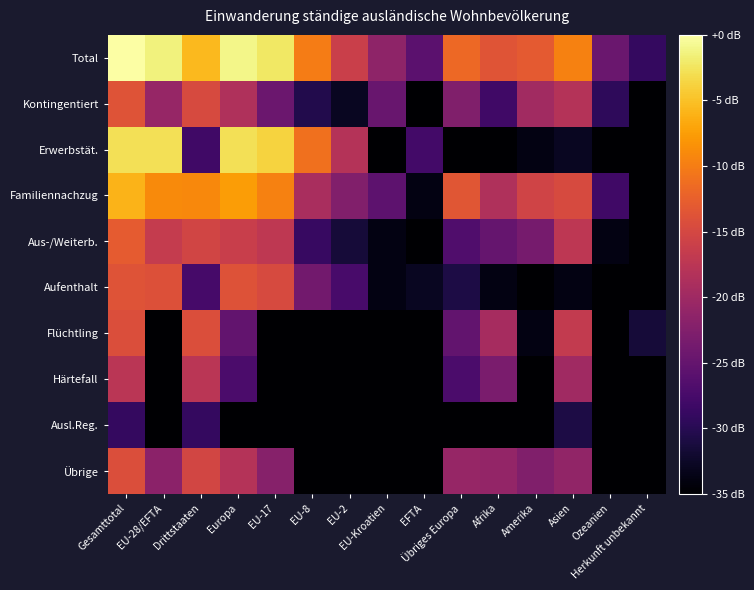

Reading right to left, list all the values displayed in this chart.

Total: Herkunft unbekannt=-29.1	Ozeanien=-24.6	Asien=-9.6	Amerika=-13.0	Afrika=-13.5	Übriges Europa=-11.7	EFTA=-25.8	EU-Kroatien=-21.4	EU-2=-16.1	EU-8=-10.0	EU-17=-2.3	Europa=-1.0	Drittstaaten=-5.6	EU-28/EFTA=-1.4	Gesamttotal=0.0
Kontingentiert: Herkunft unbekannt=-42.9	Ozeanien=-29.5	Asien=-18.1	Amerika=-19.7	Afrika=-28.2	Übriges Europa=-22.6	EFTA=-42.9	EU-Kroatien=-24.7	EU-2=-32.9	EU-8=-30.4	EU-17=-24.3	Europa=-18.5	Drittstaaten=-14.6	EU-28/EFTA=-20.7	Gesamttotal=-13.7
Erwerbstät.: Herkunft unbekannt=-42.9	Ozeanien=-36.9	Asien=-32.9	Amerika=-33.9	Afrika=-35.1	Übriges Europa=-39.9	EFTA=-27.9	EU-Kroatien=-39.9	EU-2=-18.1	EU-8=-10.9	EU-17=-3.8	Europa=-2.9	Drittstaaten=-28.2	EU-28/EFTA=-2.9	Gesamttotal=-2.8
Familiennachzug: Herkunft unbekannt=-39.9	Ozeanien=-28.2	Asien=-14.6	Amerika=-15.5	Afrika=-18.5	Übriges Europa=-13.4	EFTA=-33.9	EU-Kroatien=-25.6	EU-2=-22.5	EU-8=-19.1	EU-17=-9.7	Europa=-7.6	Drittstaaten=-9.1	EU-28/EFTA=-8.9	Gesamttotal=-6.0
Aus-/Weiterb.: Herkunft unbekannt=-42.9	Ozeanien=-33.9	Asien=-17.4	Amerika=-23.5	Afrika=-25.0	Übriges Europa=-26.7	EFTA=-39.9	EU-Kroatien=-33.9	EU-2=-31.5	EU-8=-28.8	EU-17=-17.1	Europa=-16.2	Drittstaaten=-15.4	EU-28/EFTA=-16.6	Gesamttotal=-13.0
Aufenthalt: Herkunft unbekannt=-42.9	Ozeanien=-42.9	Asien=-33.9	Amerika=-39.9	Afrika=-33.9	Übriges Europa=-30.9	EFTA=-32.9	EU-Kroatien=-33.9	EU-2=-27.4	EU-8=-23.9	EU-17=-14.8	Europa=-13.9	Drittstaaten=-27.6	EU-28/EFTA=-13.9	Gesamttotal=-13.8
Flüchtling: Herkunft unbekannt=-31.5	Ozeanien=-42.9	Asien=-16.8	Amerika=-33.9	Afrika=-19.3	Übriges Europa=-25.3	EFTA=-42.9	EU-Kroatien=-42.9	EU-2=-42.9	EU-8=-42.9	EU-17=-42.9	Europa=-25.3	Drittstaaten=-14.3	EU-28/EFTA=-42.9	Gesamttotal=-14.3
Härtefall: Herkunft unbekannt=-36.9	Ozeanien=-42.9	Asien=-19.9	Amerika=-42.9	Afrika=-23.2	Übriges Europa=-27.1	EFTA=-42.9	EU-Kroatien=-42.9	EU-2=-42.9	EU-8=-42.9	EU-17=-42.9	Europa=-27.1	Drittstaaten=-17.6	EU-28/EFTA=-42.9	Gesamttotal=-17.6
Ausl.Reg.: Herkunft unbekannt=-42.9	Ozeanien=-42.9	Asien=-30.9	Amerika=-42.9	Afrika=-35.1	Übriges Europa=-39.9	EFTA=-42.9	EU-Kroatien=-42.9	EU-2=-42.9	EU-8=-42.9	EU-17=-42.9	Europa=-39.9	Drittstaaten=-29.1	EU-28/EFTA=-42.9	Gesamttotal=-29.1
Übrige: Herkunft unbekannt=-36.9	Ozeanien=-36.9	Asien=-21.2	Amerika=-22.7	Afrika=-20.9	Übriges Europa=-20.7	EFTA=-42.9	EU-Kroatien=-36.9	EU-2=-35.1	EU-8=-39.9	EU-17=-22.1	Europa=-18.2	Drittstaaten=-15.2	EU-28/EFTA=-21.7	Gesamttotal=-14.3